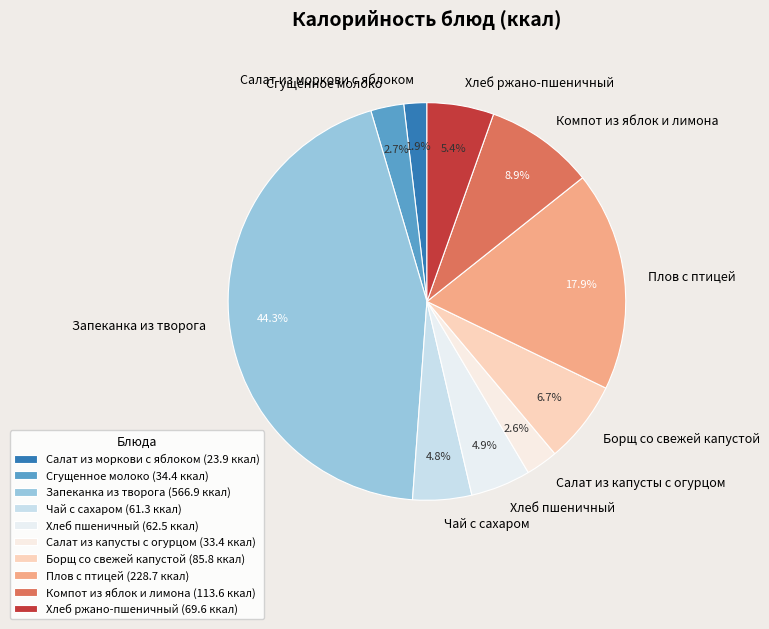

How many segments does this pie chart have?

10